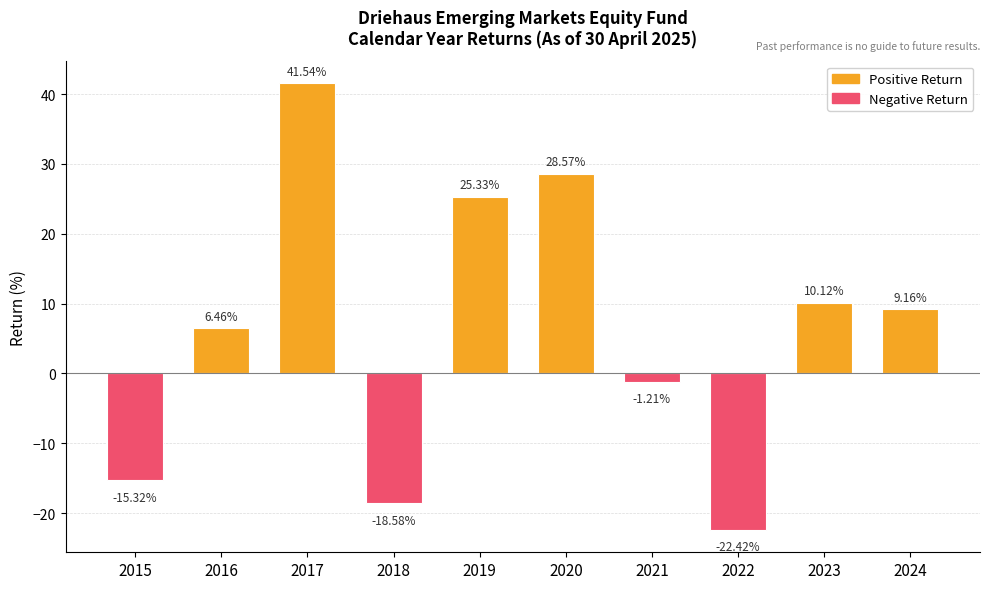

Count the number of values greater than 9.

5